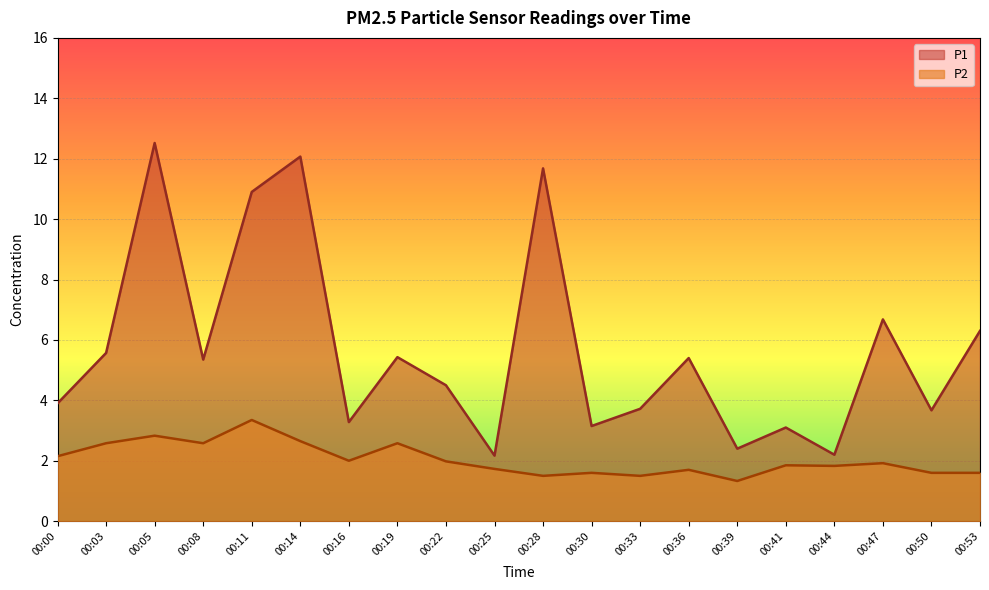

What is the minimum value for P2?

1.3